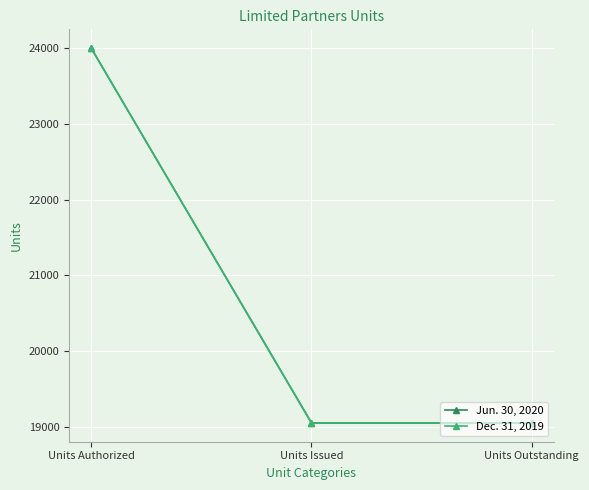

Is this an area chart (filled region under the line)?

No